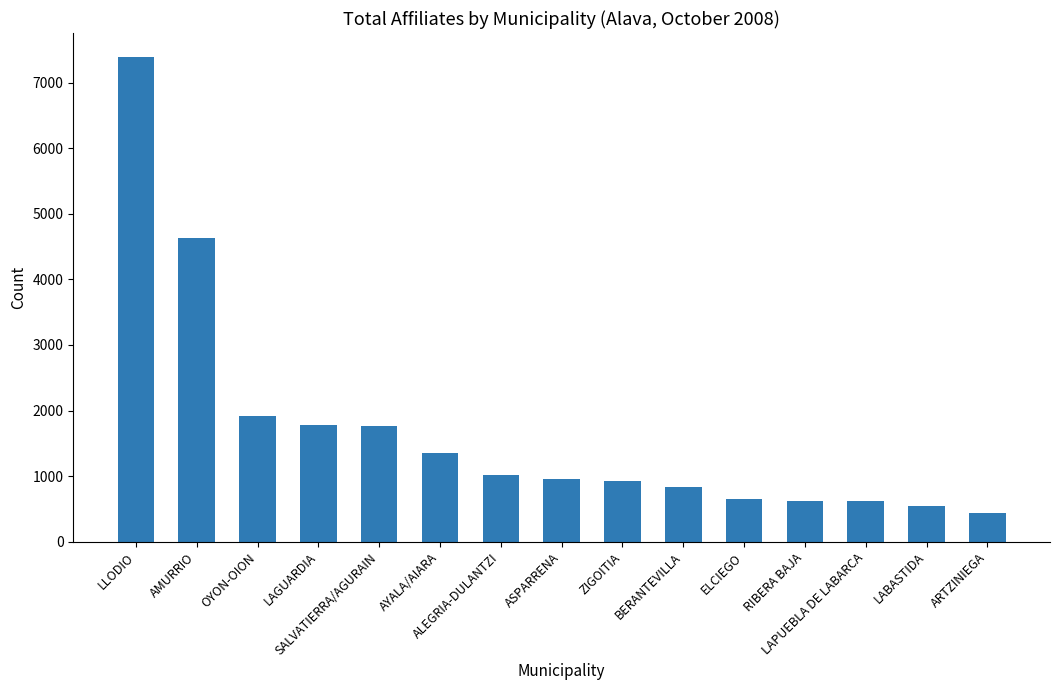

Are the bars horizontal?

No